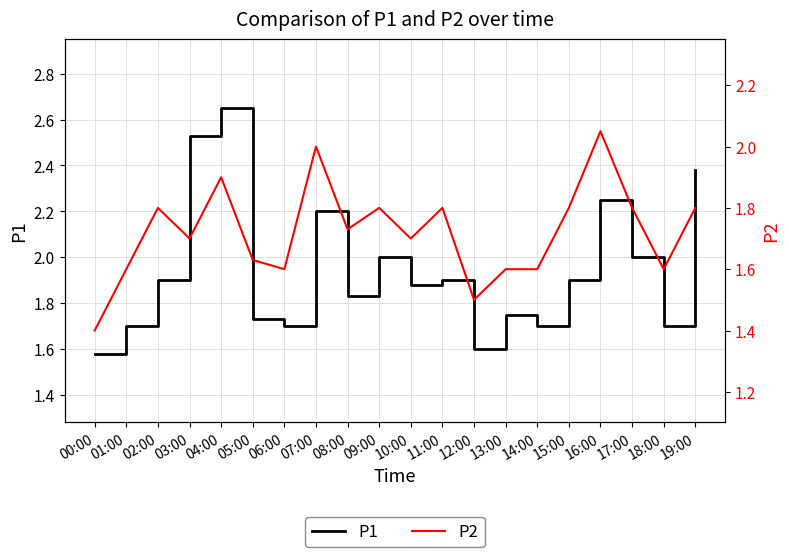

The P2 series shows 1.7 at 08:00. True or false?

True